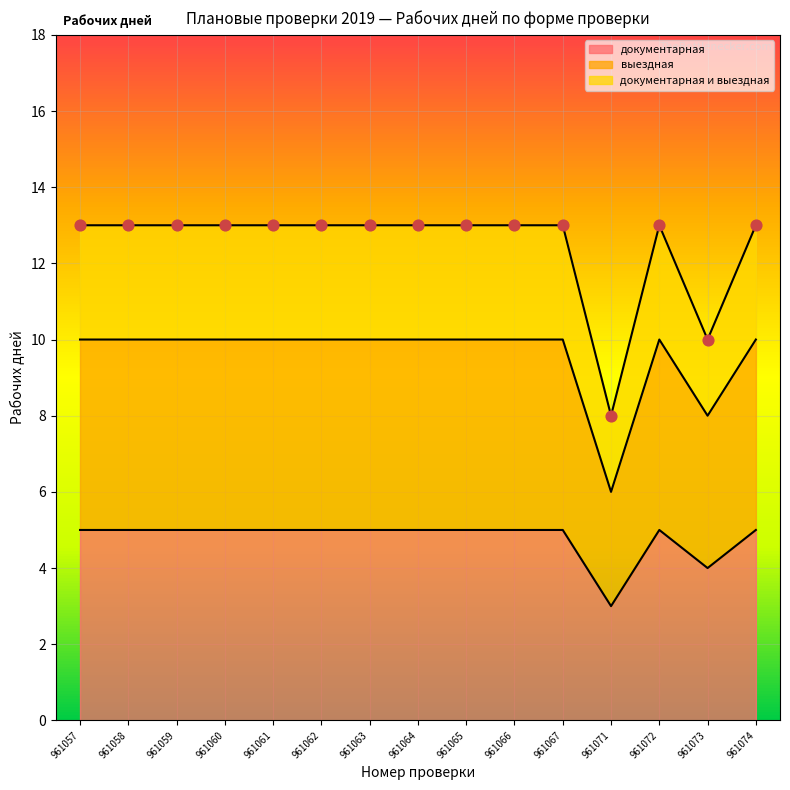

Is it true that документарная equals 5 at 961062?

True